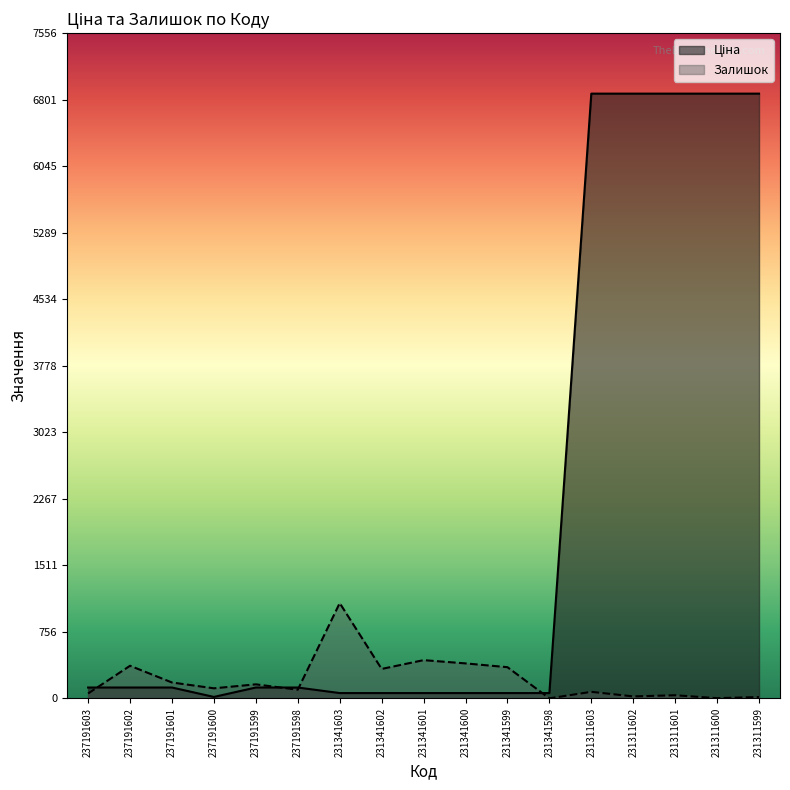

What is the maximum value for Ціна?

6869.4